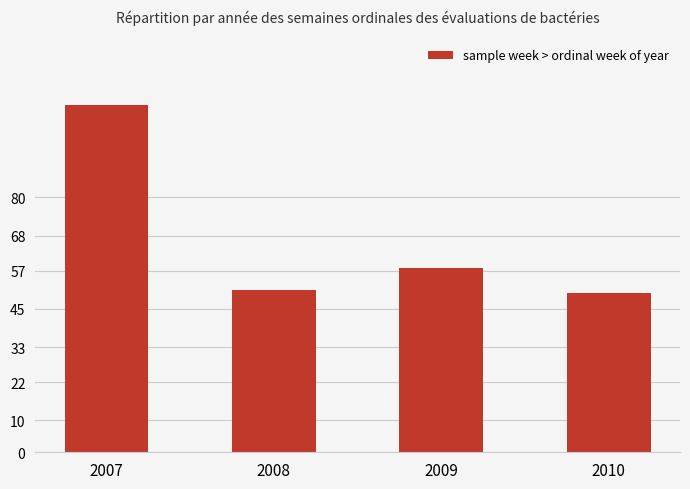

Reading right to left, list all the values displayed in this chart.

2010=50	2009=58	2008=51	2007=109